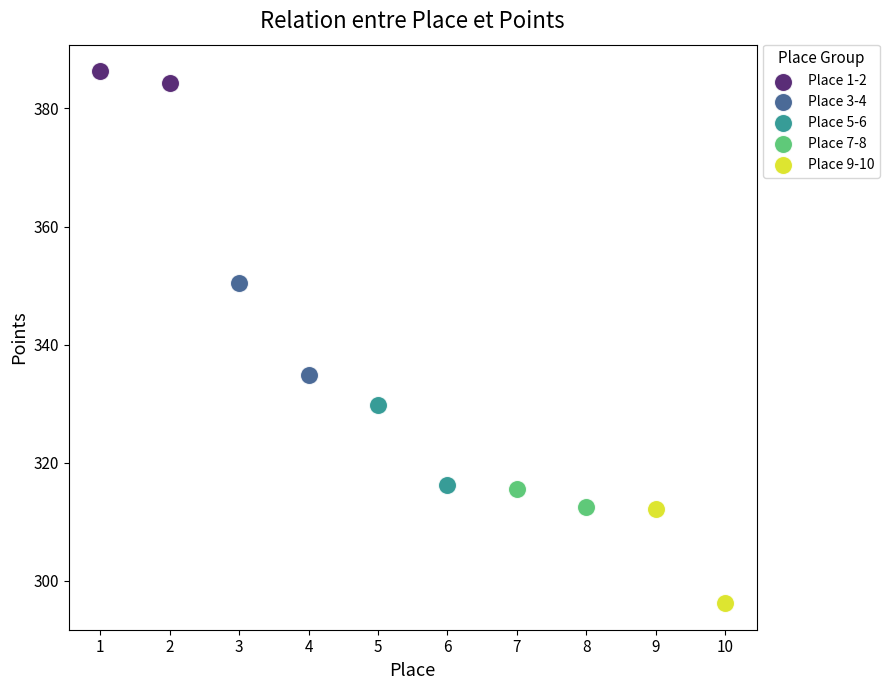

What are all the series names shown in the legend?

Place 1-2, Place 3-4, Place 5-6, Place 7-8, Place 9-10